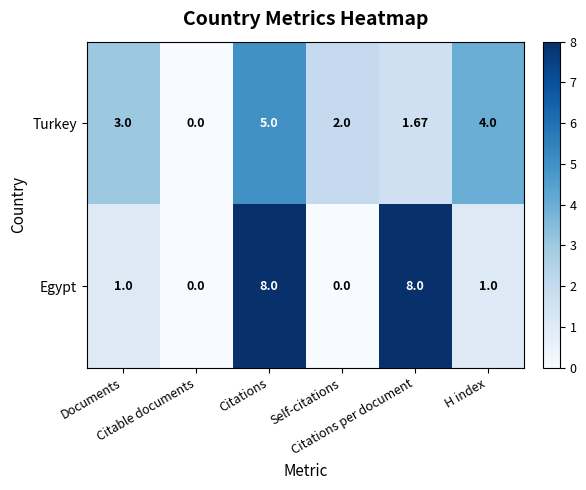

Which series has the largest total across all categories?

Egypt